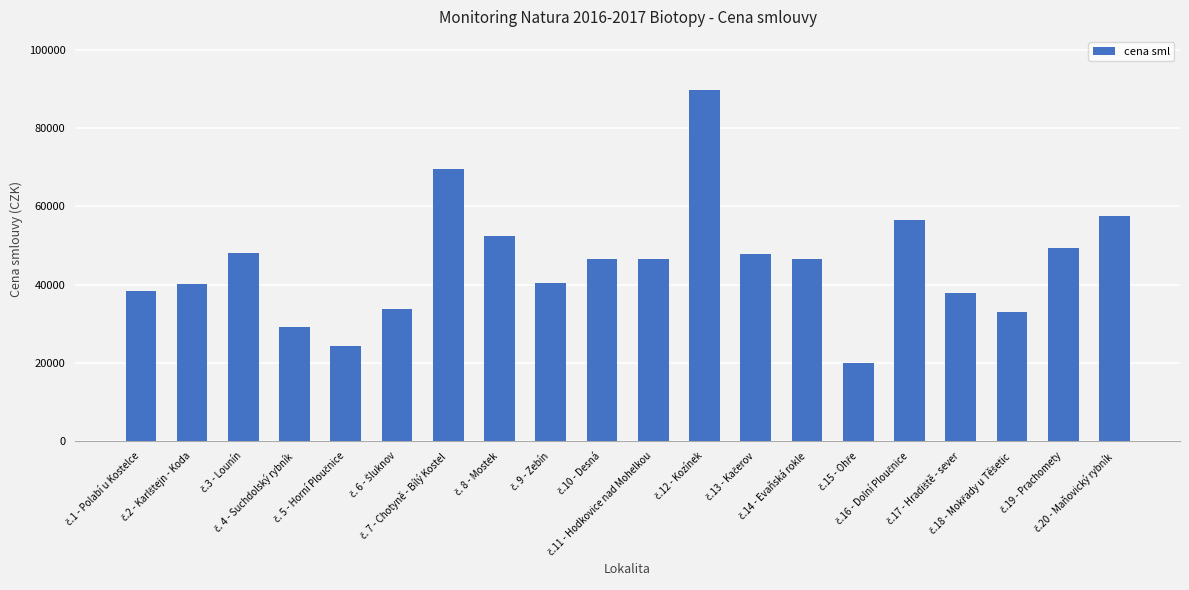

How many data points does each series have?

20